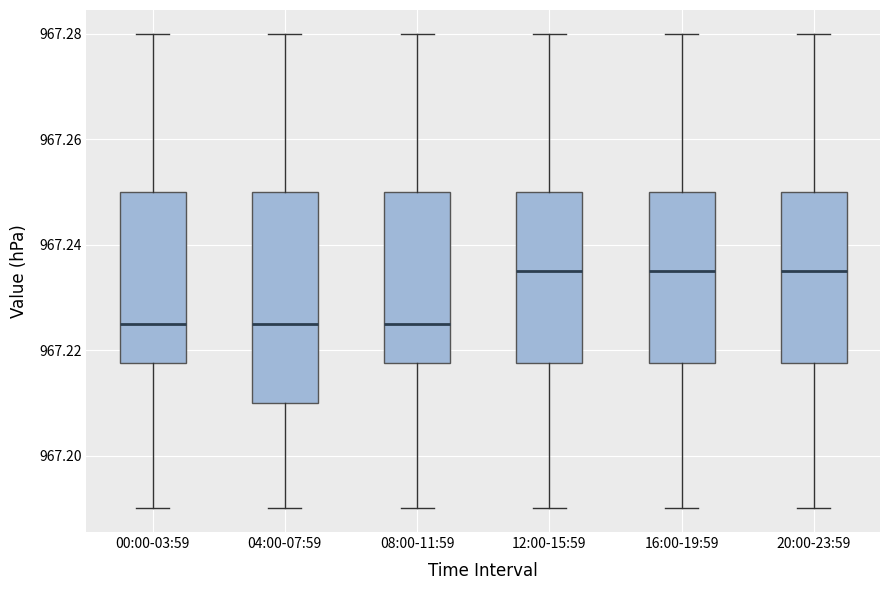

Where is the lower edge of the box for 20:00-23:59 on the y-axis? The values are not printed on the chart, so give them approximately, as read against the axis.

967.218